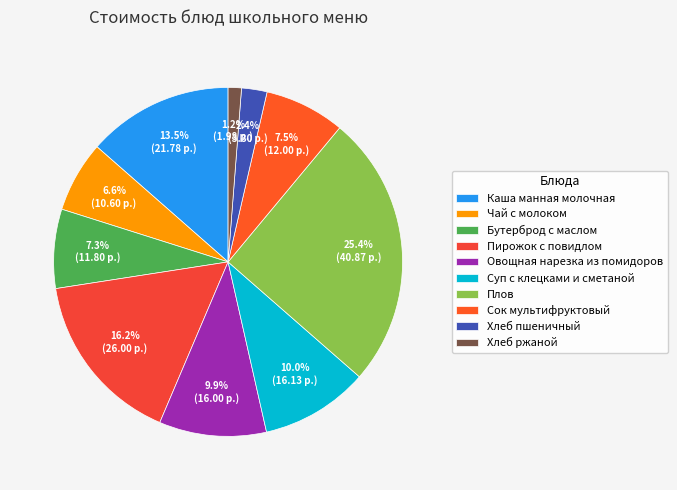

Count the number of slices in the pie.

10